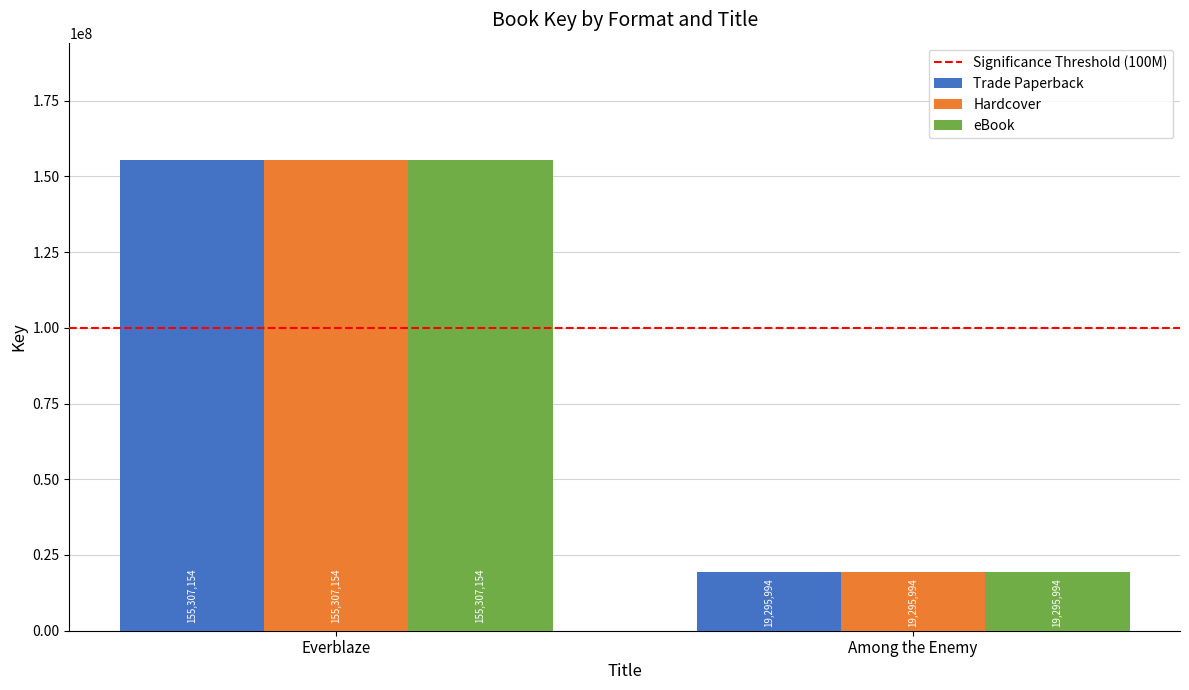

How many bars are there in each group?

3